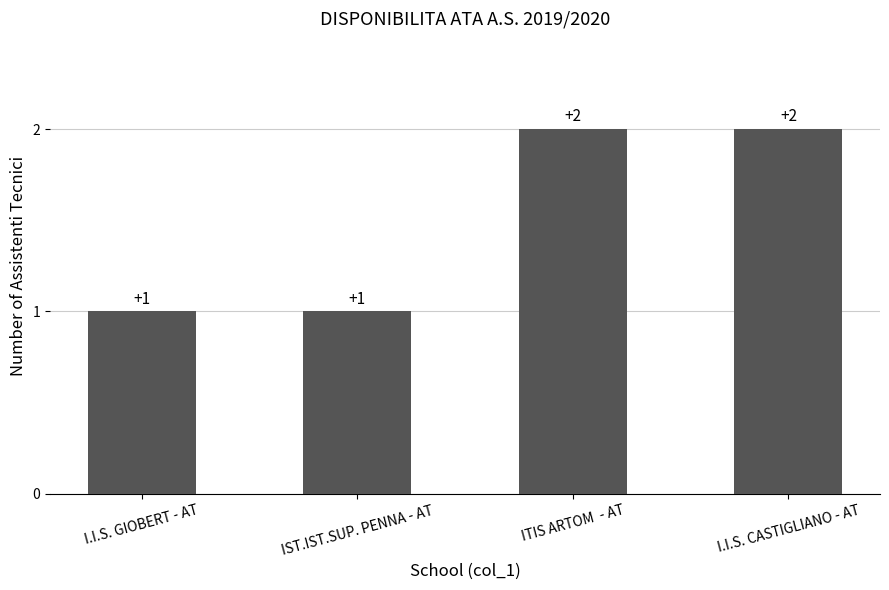

How many values are between 1 and 2?

4